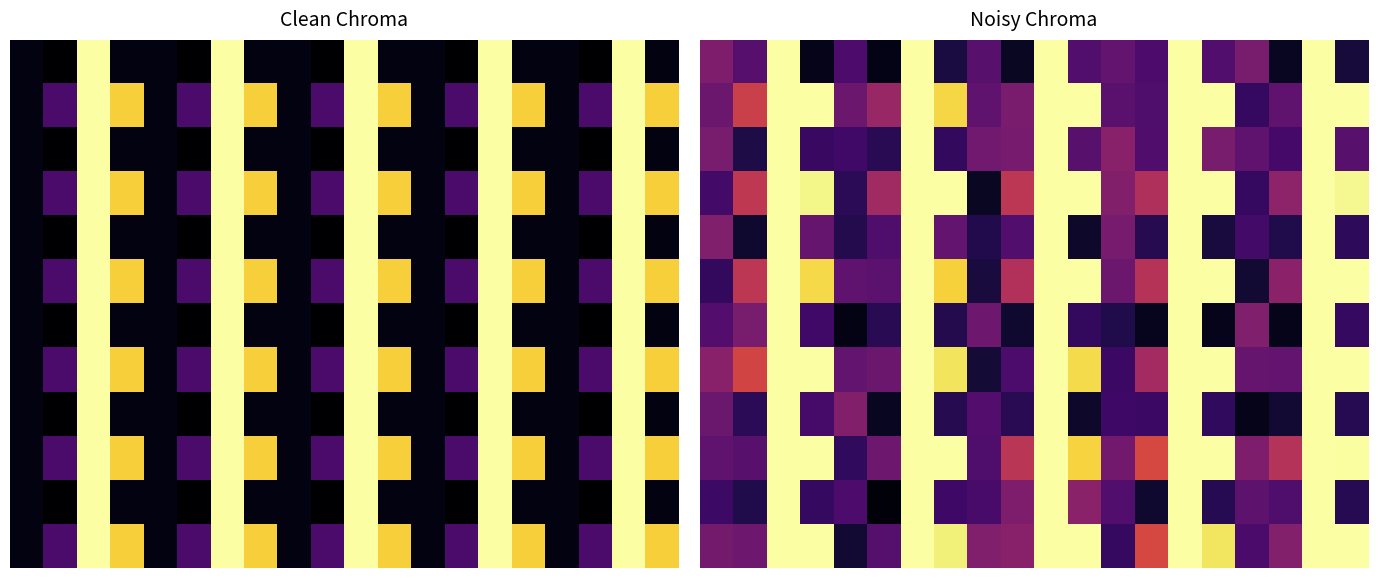

At which category does the chart reach its peak across all series?

2